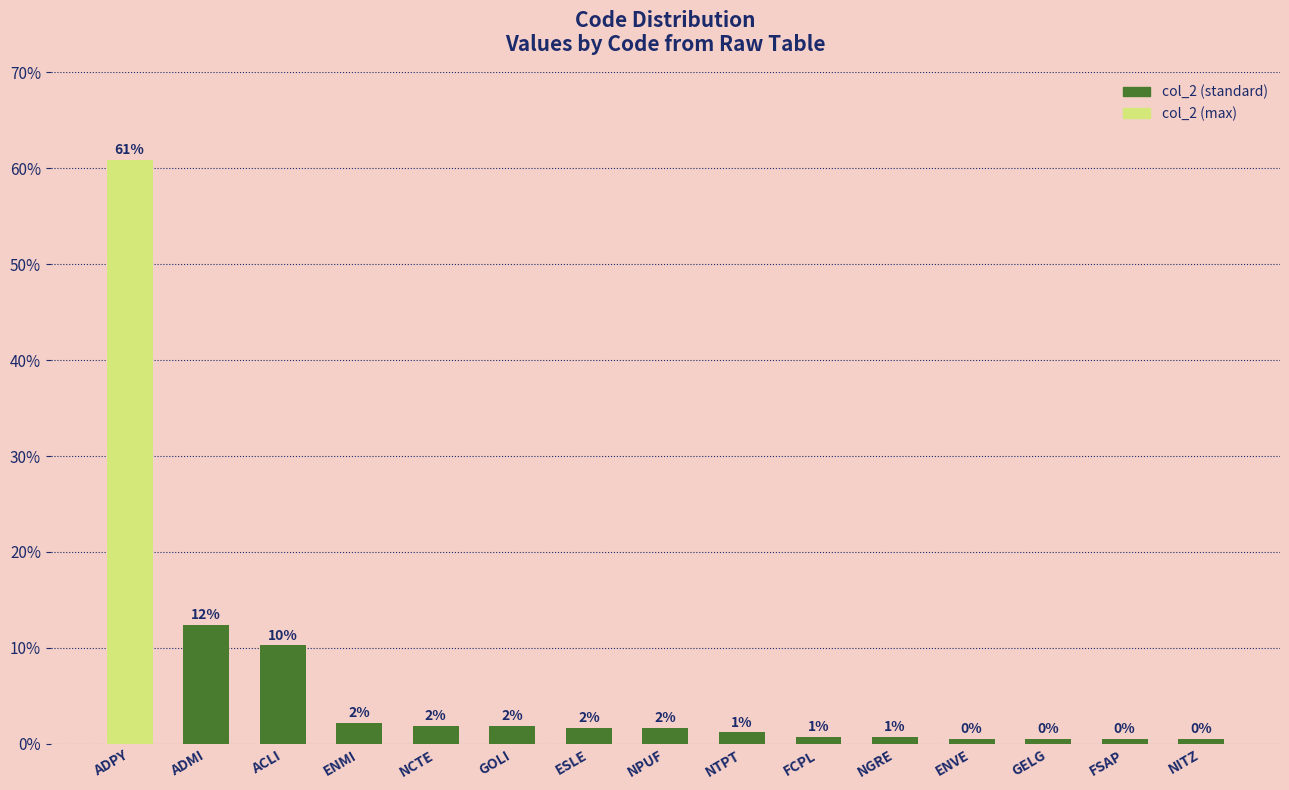

What is the label of the 4th bar from the right?

ENVE